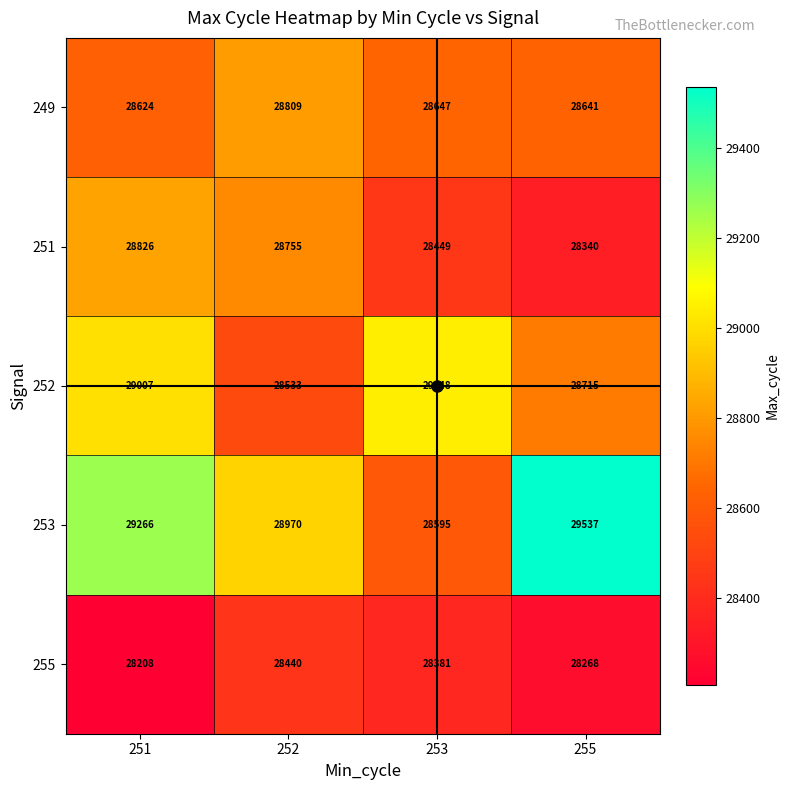

What is the difference between the highest and lowest values at 252?

530